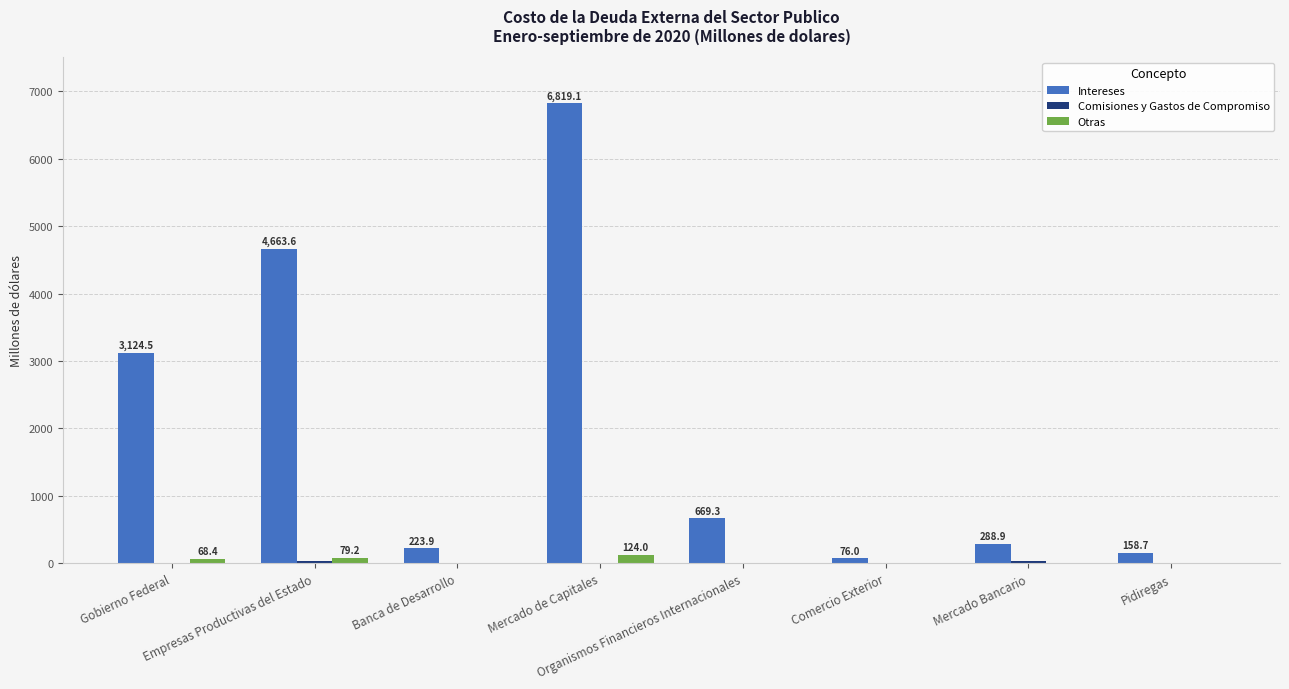

Which series has the largest total across all categories?

Intereses